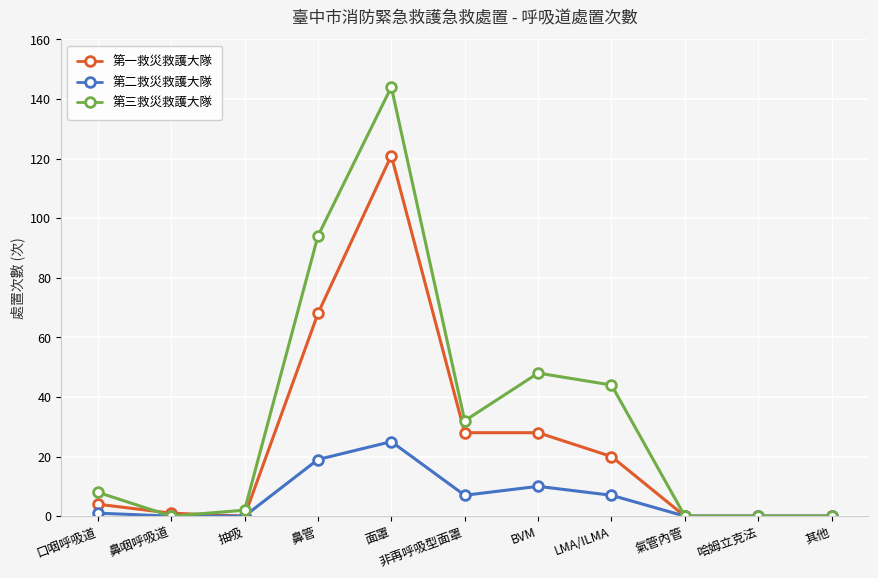

What is the difference between the highest and lowest values at LMA/ILMA?

37